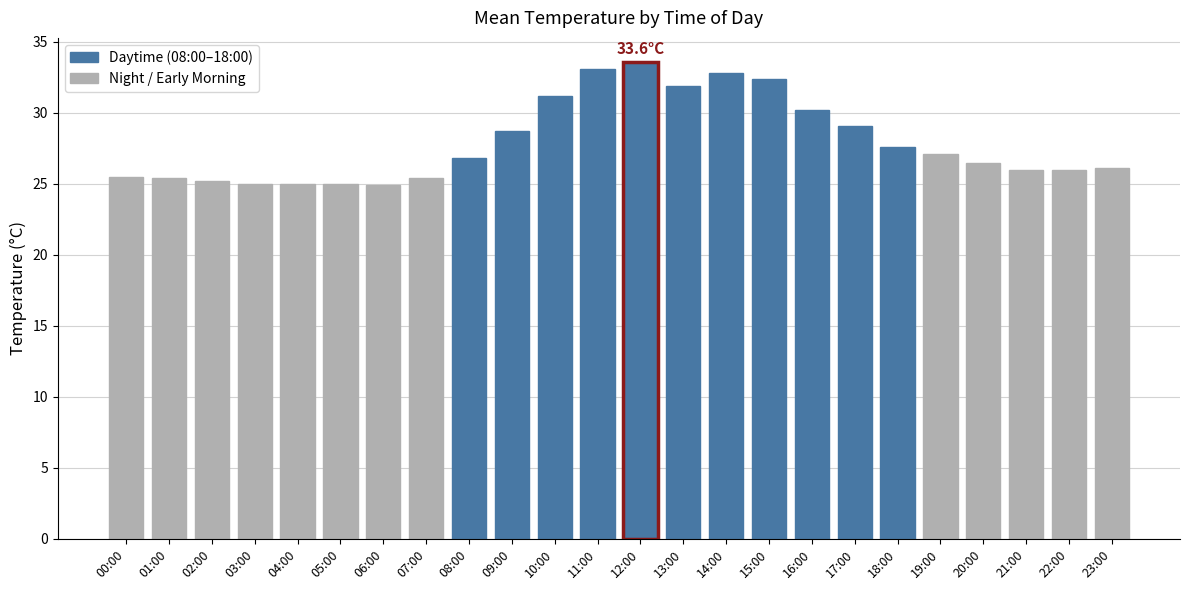

What is the smallest value displayed?

24.9